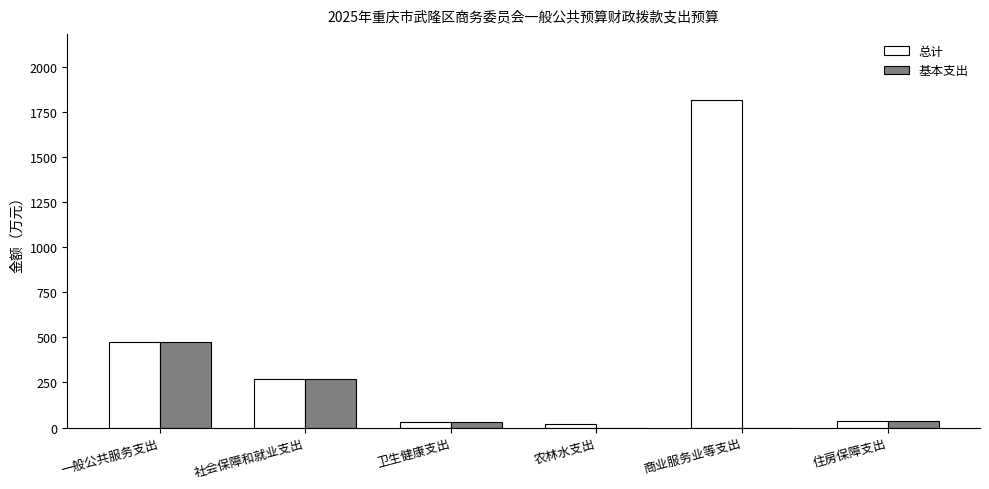

At which label does 总计 first exceed 269?

一般公共服务支出